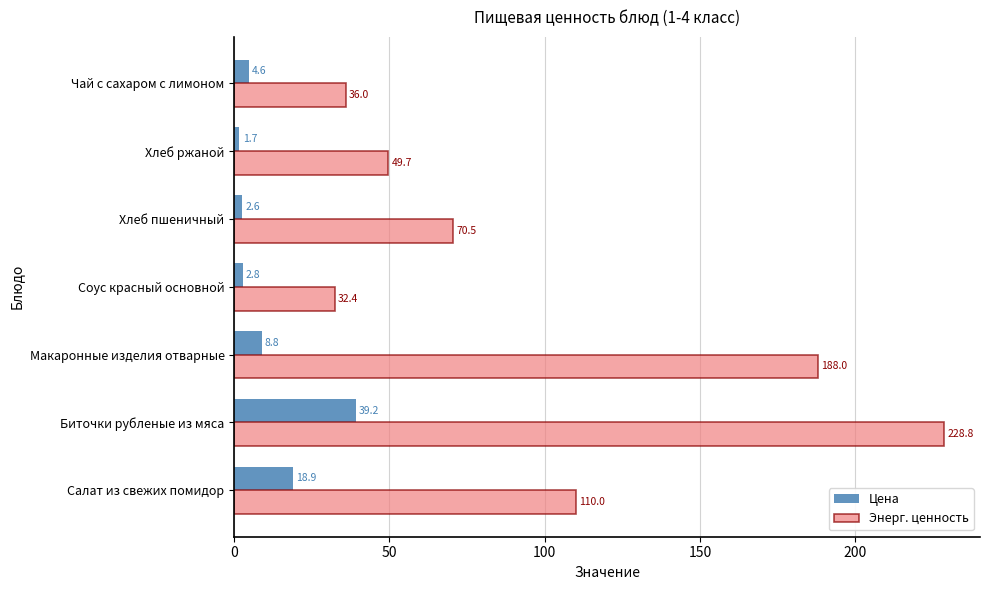

Rank the series by their average value, from highest to lowest.

Энерг. ценность, Цена